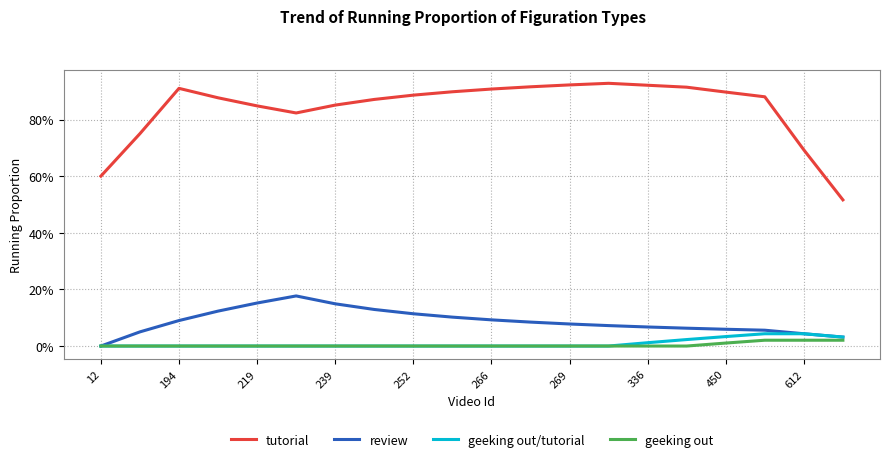

True or false: geeking out/tutorial and tutorial cross at least once.

False